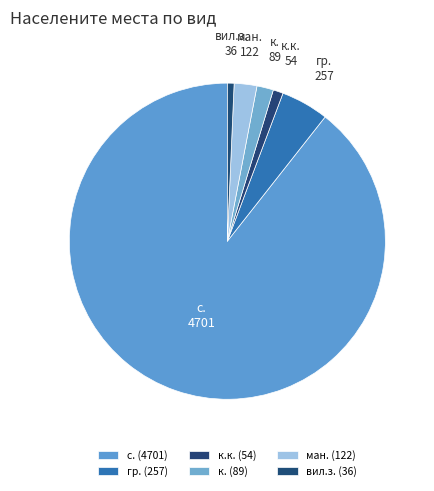

Which category has the biggest portion of the pie?

с. (4701)